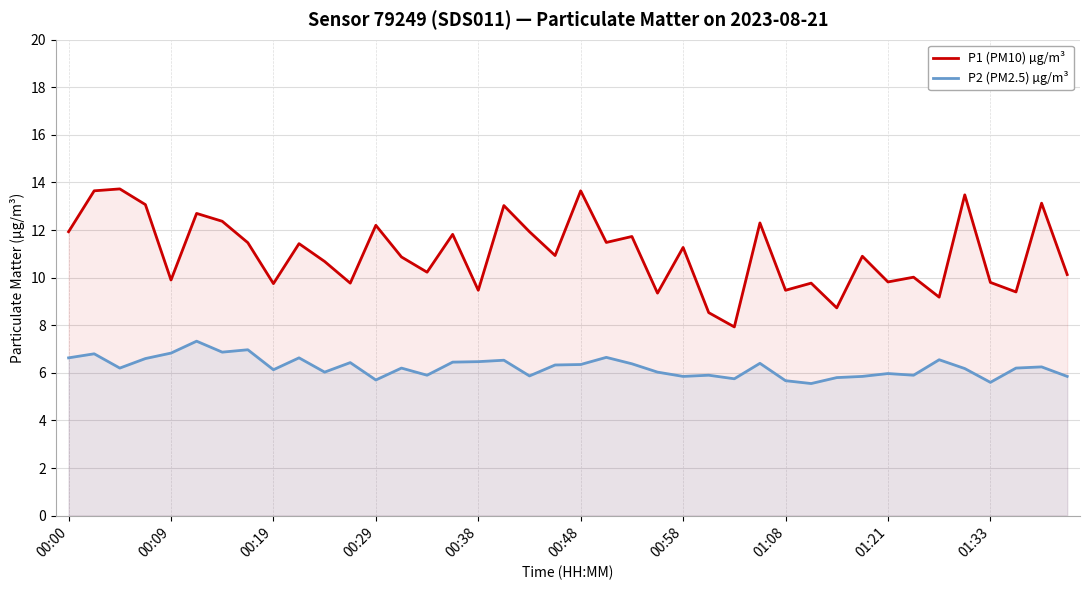

True or false: P2 (PM2.5) µg/m³ has more than 2 interior local peaks.

True